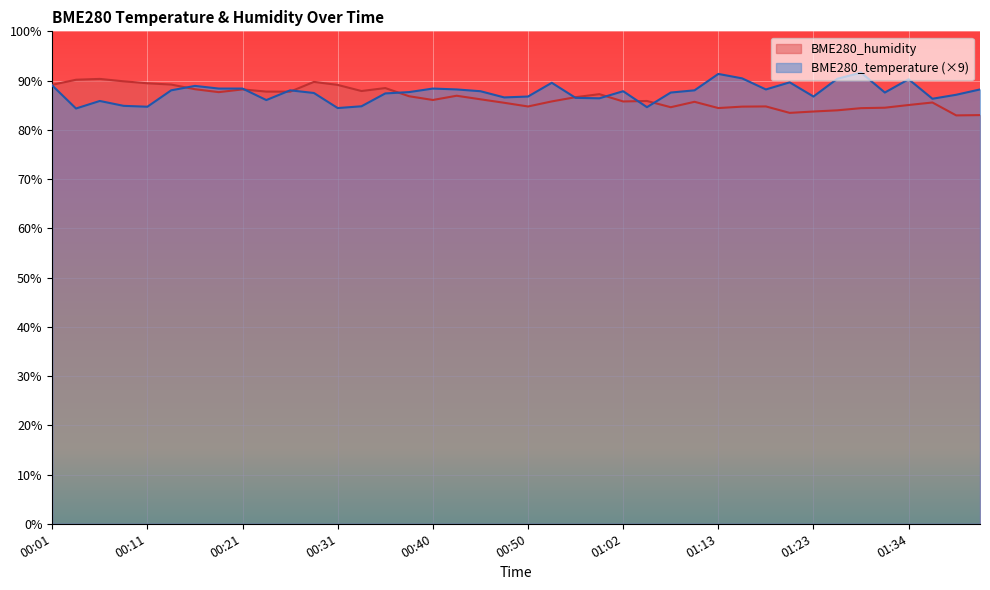

Reading left to right, what are all the values shown in this chart?

BME280_temperature: 00:01=89.0	00:04=84.3	00:06=85.9	00:09=84.9	00:11=84.7	00:14=88.0	00:16=88.9	00:19=88.4	00:21=88.4	00:23=86.0	00:26=88.0	00:28=87.5	00:31=84.4	00:33=84.8	00:36=87.4	00:38=87.7	00:40=88.4	00:43=88.2	00:45=87.8	00:48=86.6	00:50=86.8	00:53=89.5	00:55=86.5	00:58=86.4	01:02=87.8	01:05=84.6	01:08=87.6	01:10=88.0	01:13=91.4	01:15=90.5	01:17=88.2	01:21=89.6	01:23=86.8	01:26=90.4	01:28=91.6	01:31=87.6	01:34=90.3	01:36=86.3	01:39=87.1	01:41=88.2
BME280_humidity: 00:01=89.1	00:04=90.2	00:06=90.3	00:09=89.8	00:11=89.5	00:14=89.2	00:16=88.2	00:19=87.7	00:21=88.2	00:23=87.8	00:26=87.8	00:28=89.7	00:31=89.1	00:33=87.9	00:36=88.5	00:38=86.8	00:40=86.1	00:43=86.9	00:45=86.2	00:48=85.5	00:50=84.7	00:53=85.8	00:55=86.6	00:58=87.2	01:02=85.8	01:05=85.9	01:08=84.6	01:10=85.7	01:13=84.4	01:15=84.7	01:17=84.8	01:21=83.4	01:23=83.7	01:26=84.0	01:28=84.4	01:31=84.5	01:34=85.0	01:36=85.5	01:39=82.9	01:41=83.0